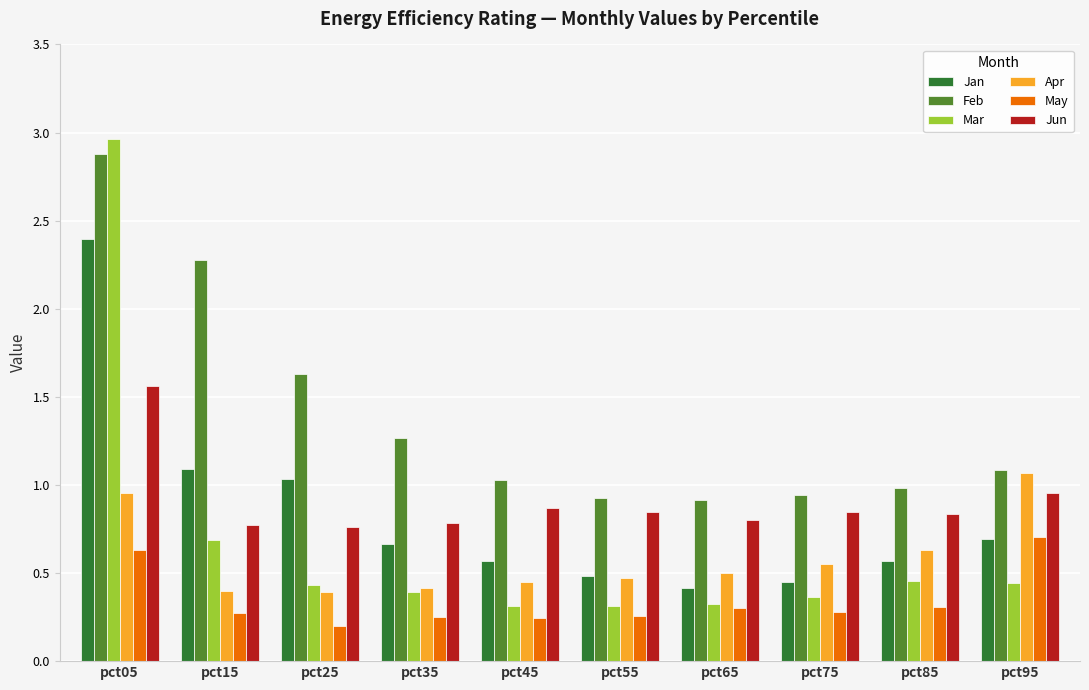

What is the sum of all May values?

3.5